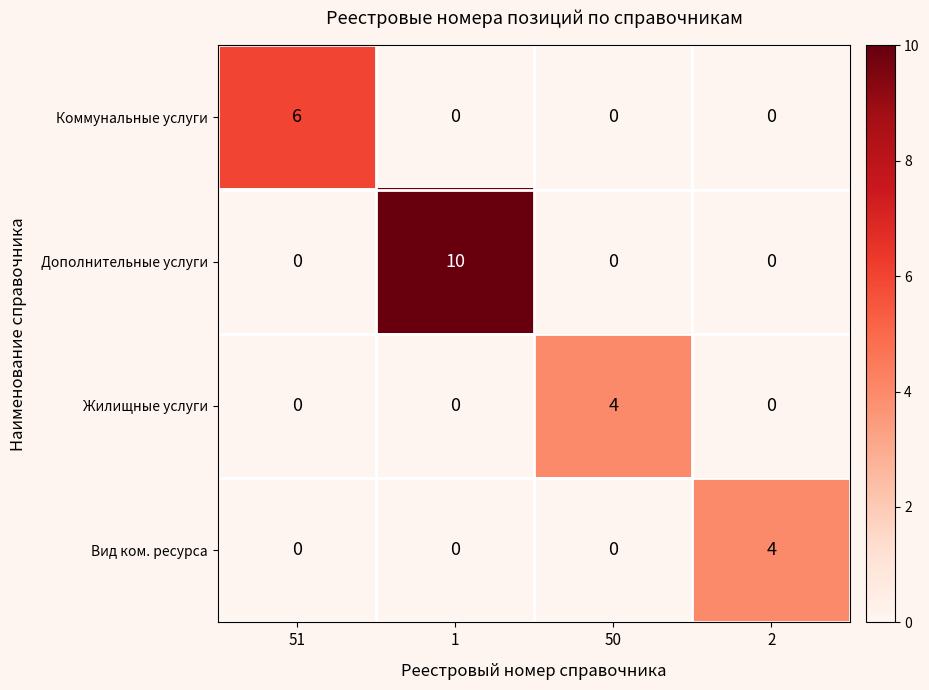

Is it true that Коммунальные услуги equals 0 at 1?

True